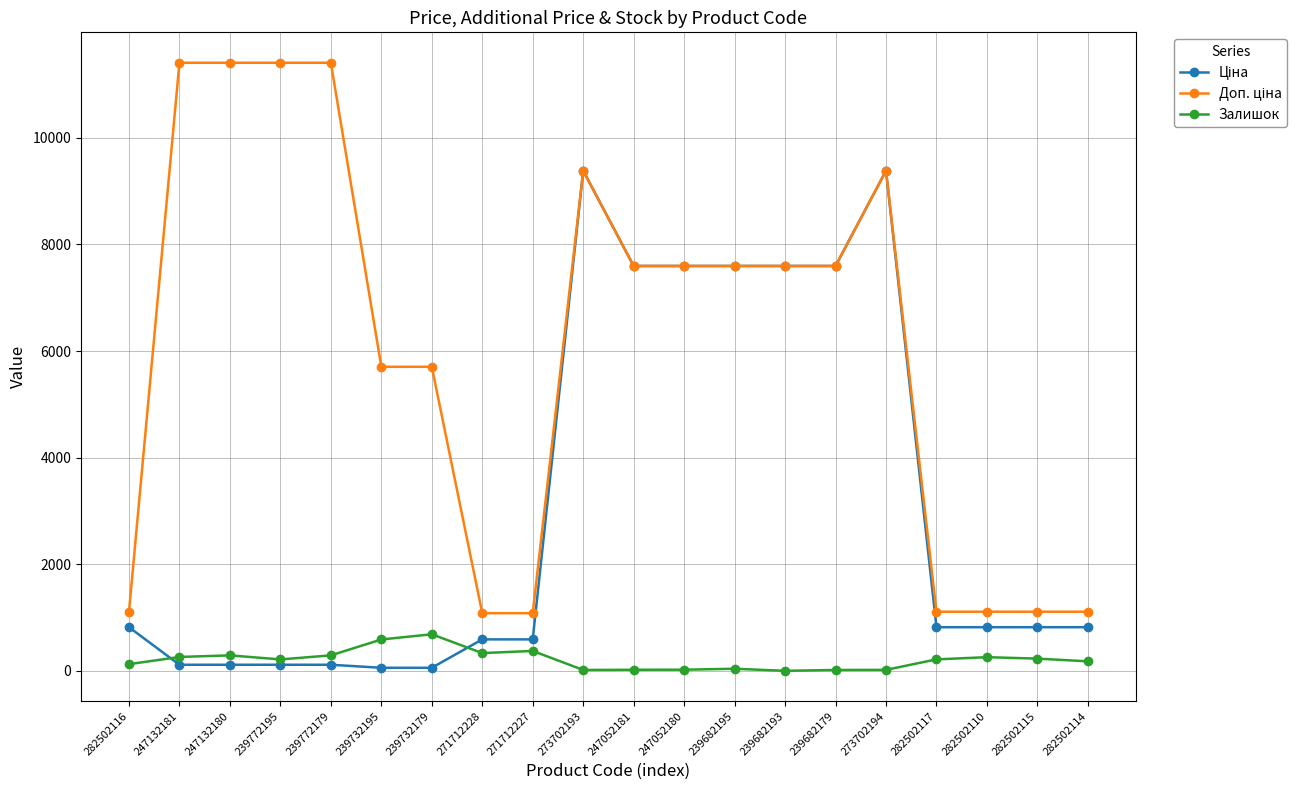

True or false: Залишок has a value of 256.0 at 282502110.

True